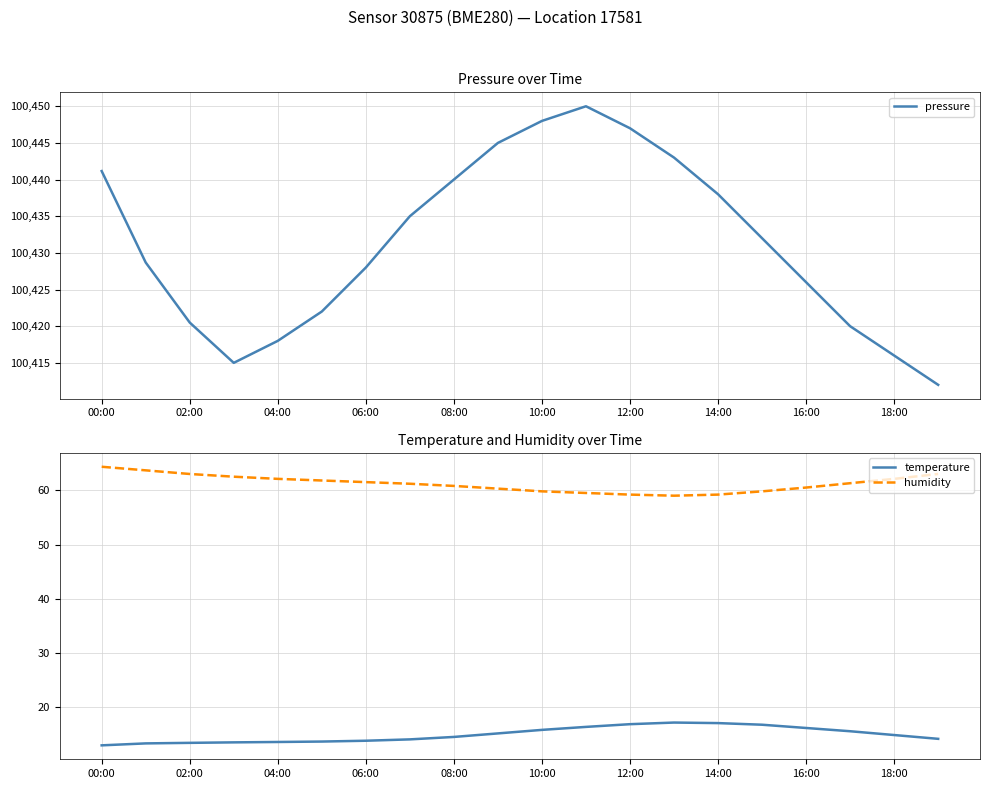

True or false: humidity has a value of 114.9 at 00:00.

False